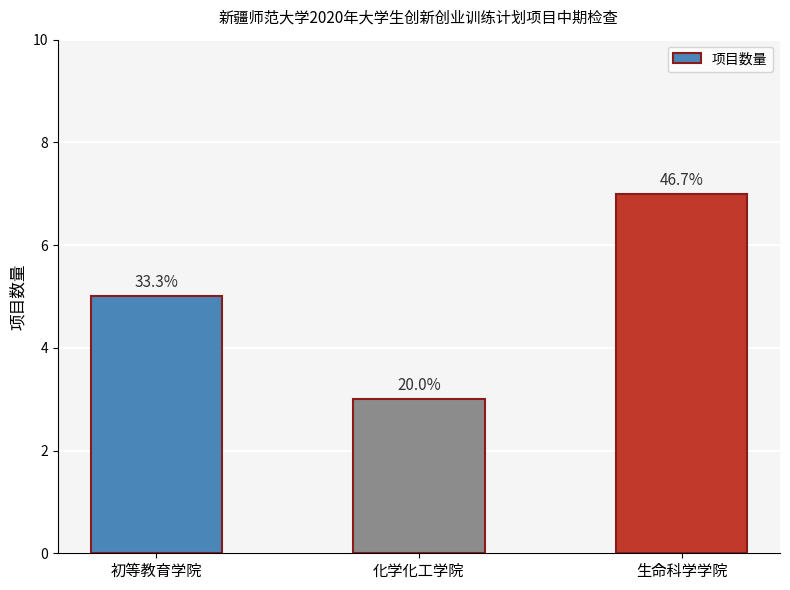

The chart shows a value of 1 at 化学化工学院. True or false?

False